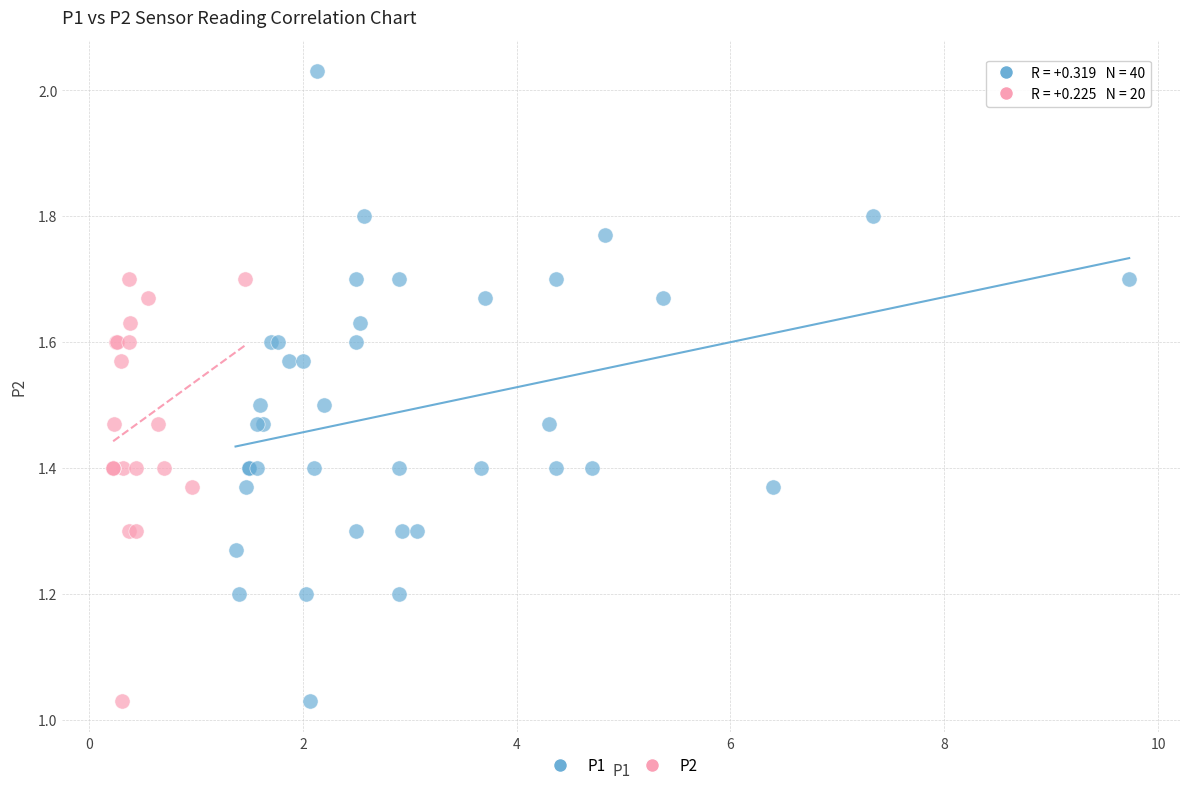

Which series has the widest spread of Y values?

P1